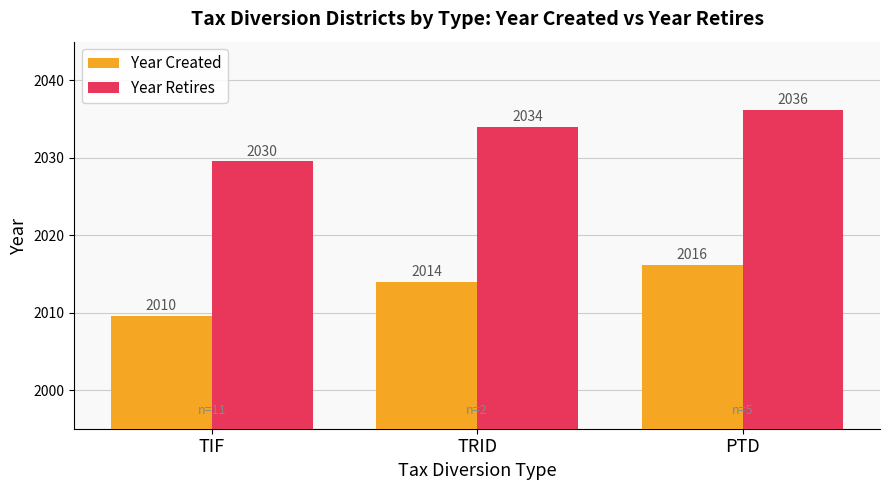

True or false: Year Created has a value of 2016.2 at PTD.

True